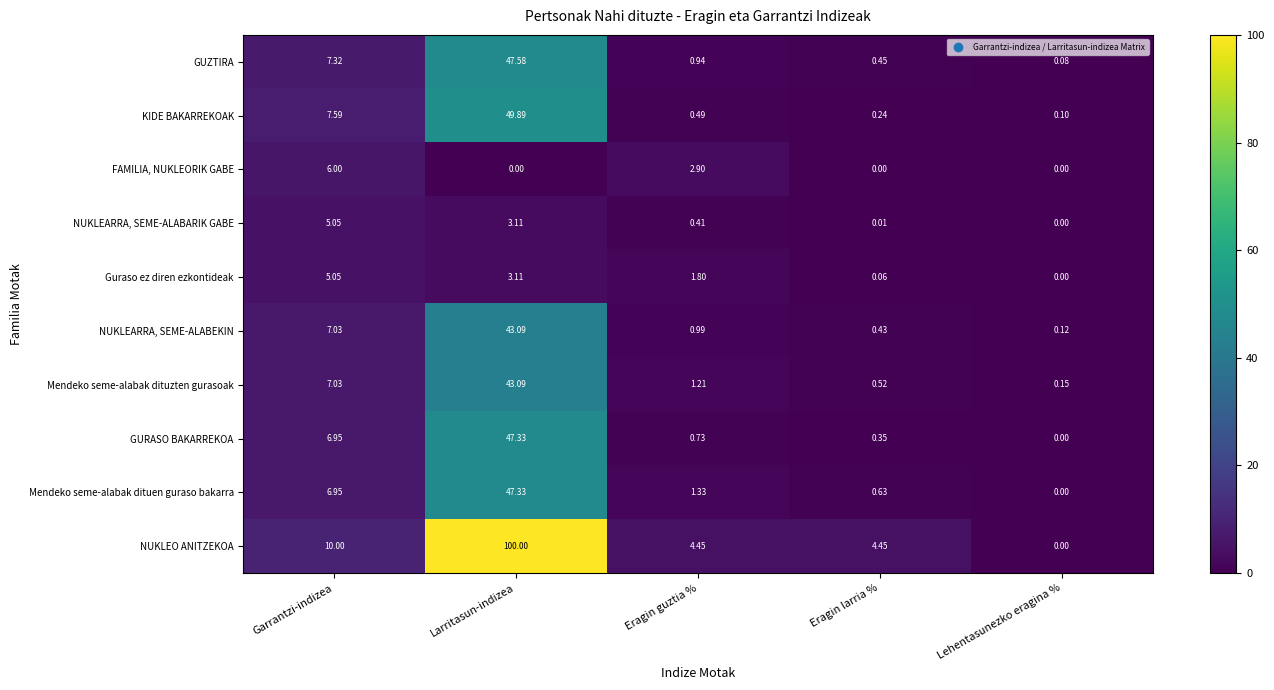

At which category is the sum across all series the highest?

Larritasun-indizea